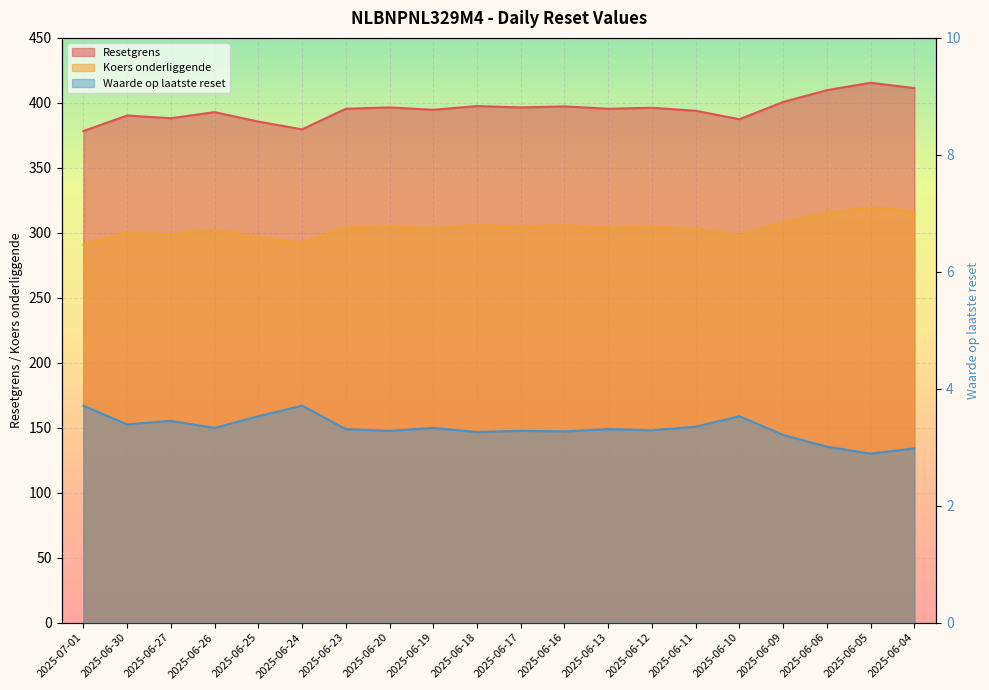

Reading left to right, extract all data points from this chart.

Resetgrens: 2025-07-01=291.0	2025-06-30=300.2	2025-06-27=298.6	2025-06-26=302.2	2025-06-25=296.6	2025-06-24=292.0	2025-06-23=304.2	2025-06-20=305.0	2025-06-19=303.6	2025-06-18=305.8	2025-06-17=305.0	2025-06-16=305.6	2025-06-13=304.2	2025-06-12=304.8	2025-06-11=303.0	2025-06-10=298.0	2025-06-09=308.2	2025-06-06=315.2	2025-06-05=319.6	2025-06-04=316.4
Koers onderliggende: 2025-07-01=378.3	2025-06-30=390.3	2025-06-27=388.2	2025-06-26=392.9	2025-06-25=385.6	2025-06-24=379.6	2025-06-23=395.5	2025-06-20=396.5	2025-06-19=394.7	2025-06-18=397.5	2025-06-17=396.5	2025-06-16=397.3	2025-06-13=395.5	2025-06-12=396.2	2025-06-11=393.9	2025-06-10=387.4	2025-06-09=400.7	2025-06-06=409.8	2025-06-05=415.5	2025-06-04=411.3
Waarde op laatste reset: 2025-07-01=3.7	2025-06-30=3.4	2025-06-27=3.5	2025-06-26=3.3	2025-06-25=3.5	2025-06-24=3.7	2025-06-23=3.3	2025-06-20=3.3	2025-06-19=3.3	2025-06-18=3.3	2025-06-17=3.3	2025-06-16=3.3	2025-06-13=3.3	2025-06-12=3.3	2025-06-11=3.4	2025-06-10=3.5	2025-06-09=3.2	2025-06-06=3.0	2025-06-05=2.9	2025-06-04=3.0